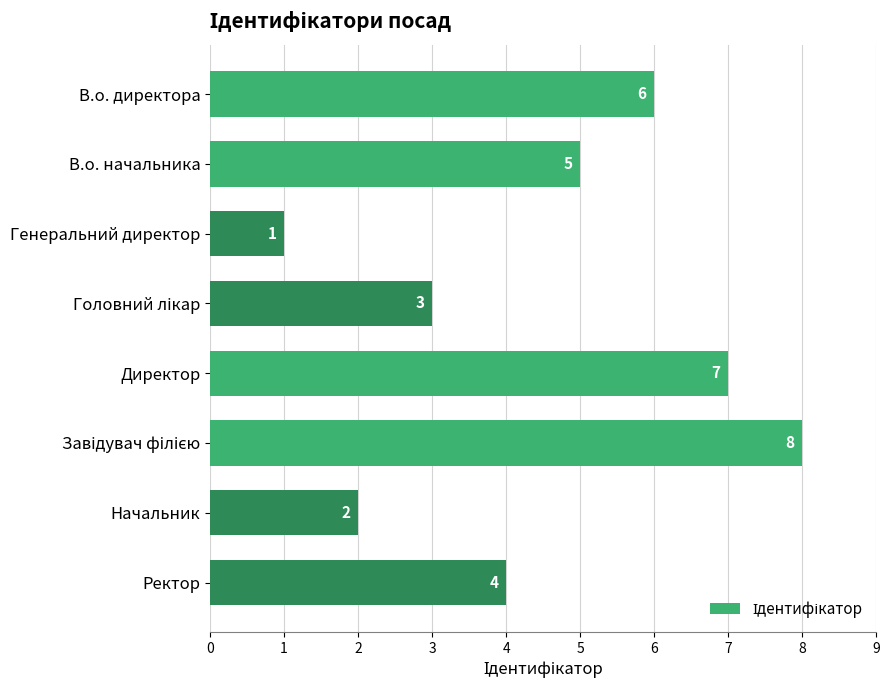

How many bars are there in total?

8